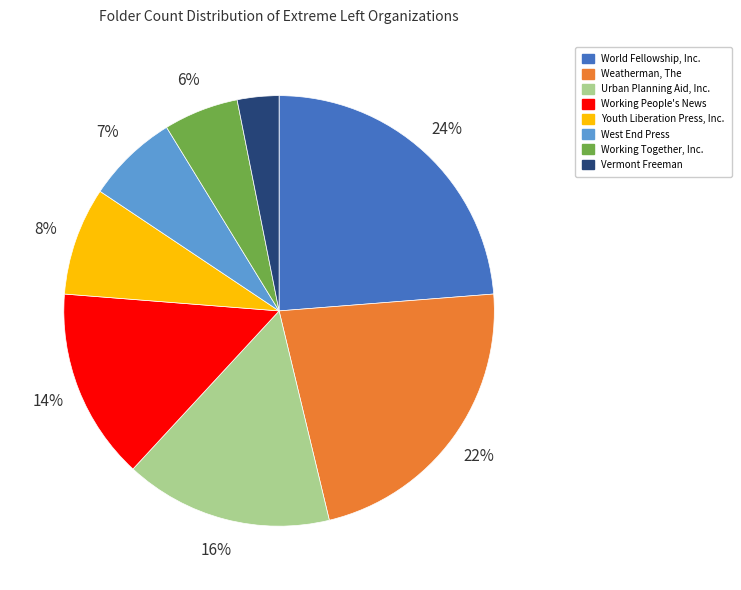

To the nearest percent, what is the combined percentage of Vermont Freeman and Urban Planning Aid, Inc.?

19%